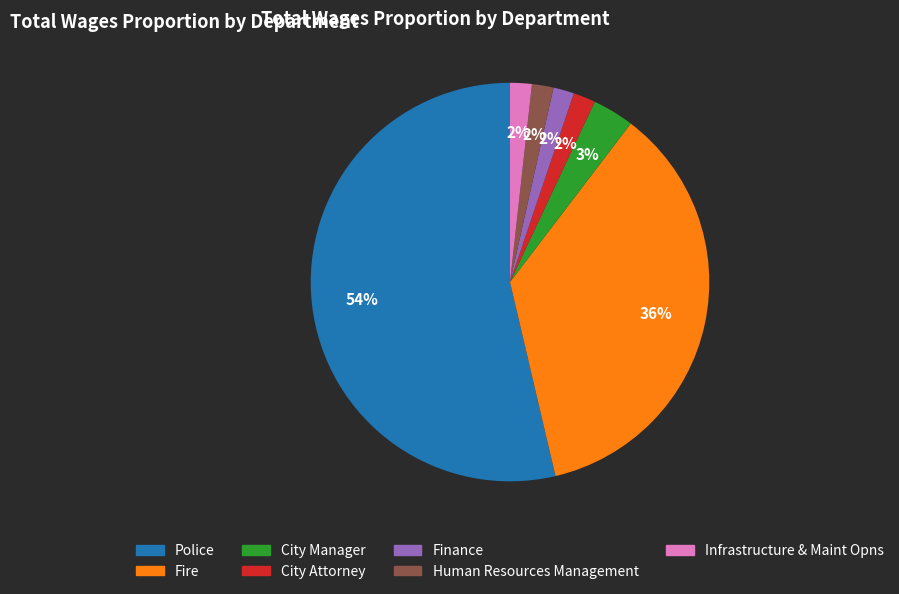

Does any single category account for the majority?

Yes